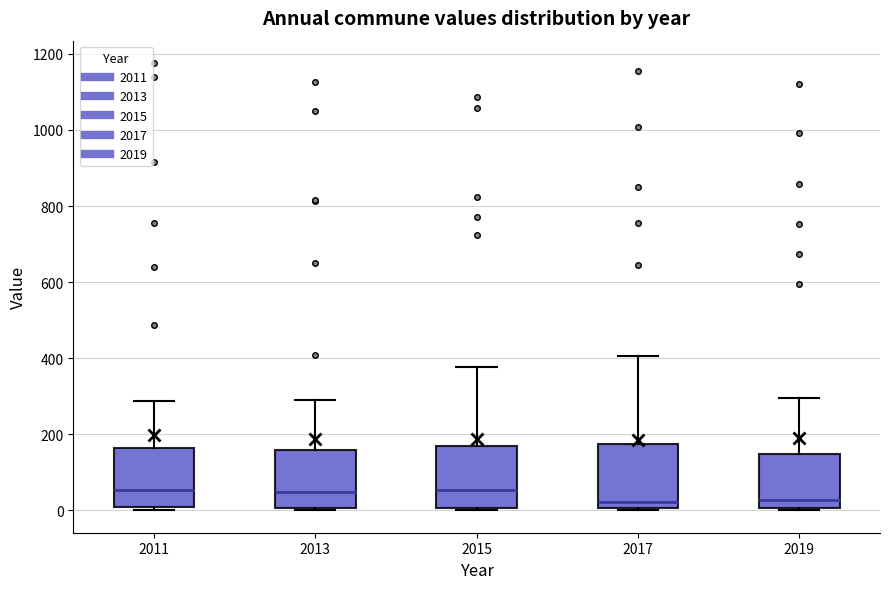

Where is the upper edge of the box at x = 2011 on the y-axis? The values are not printed on the chart, so give them approximately, as read against the axis.

160